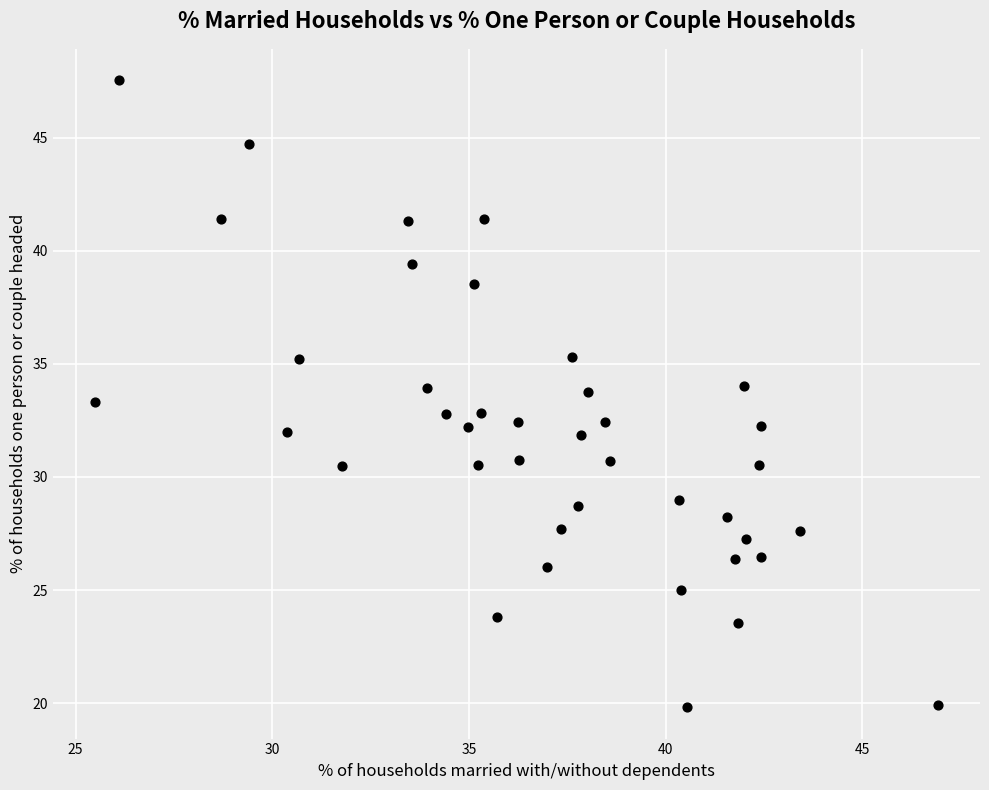

What is the range of X values (max minus min)?

21.4